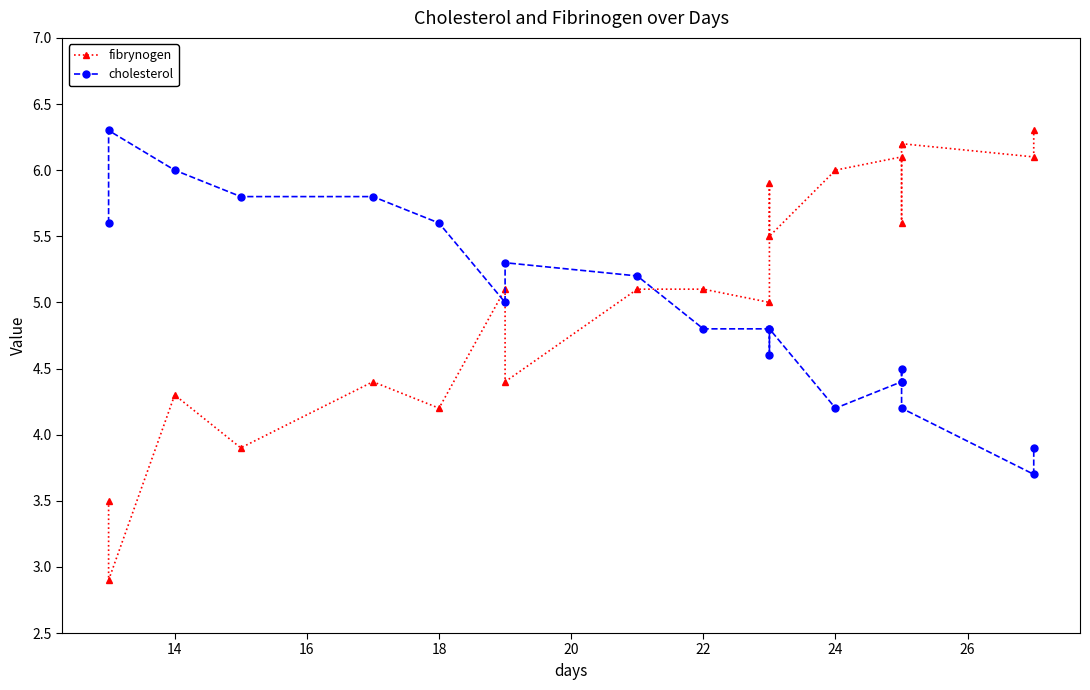

After their last crossing, which series has the higher values: cholesterol or fibrynogen?

fibrynogen